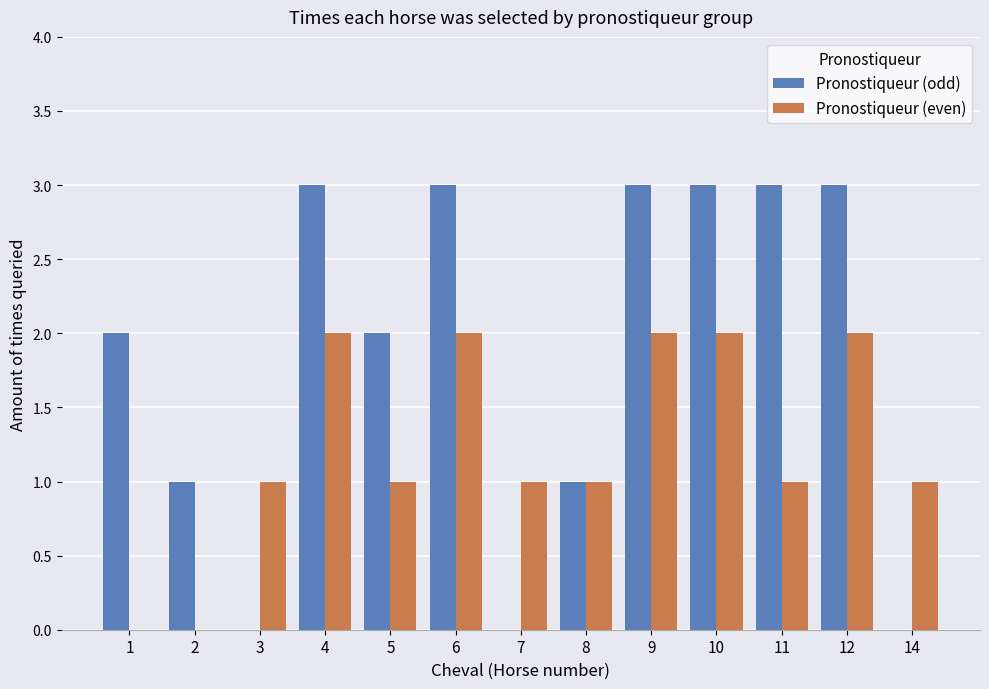

How many groups of bars are there?

13